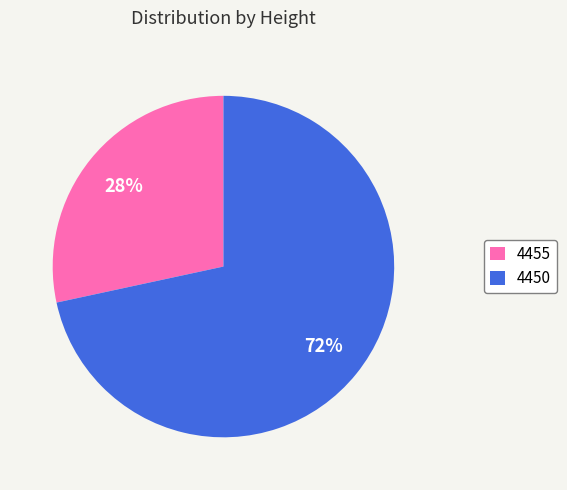

The 4450 slice represents 72% of the pie. True or false?

True